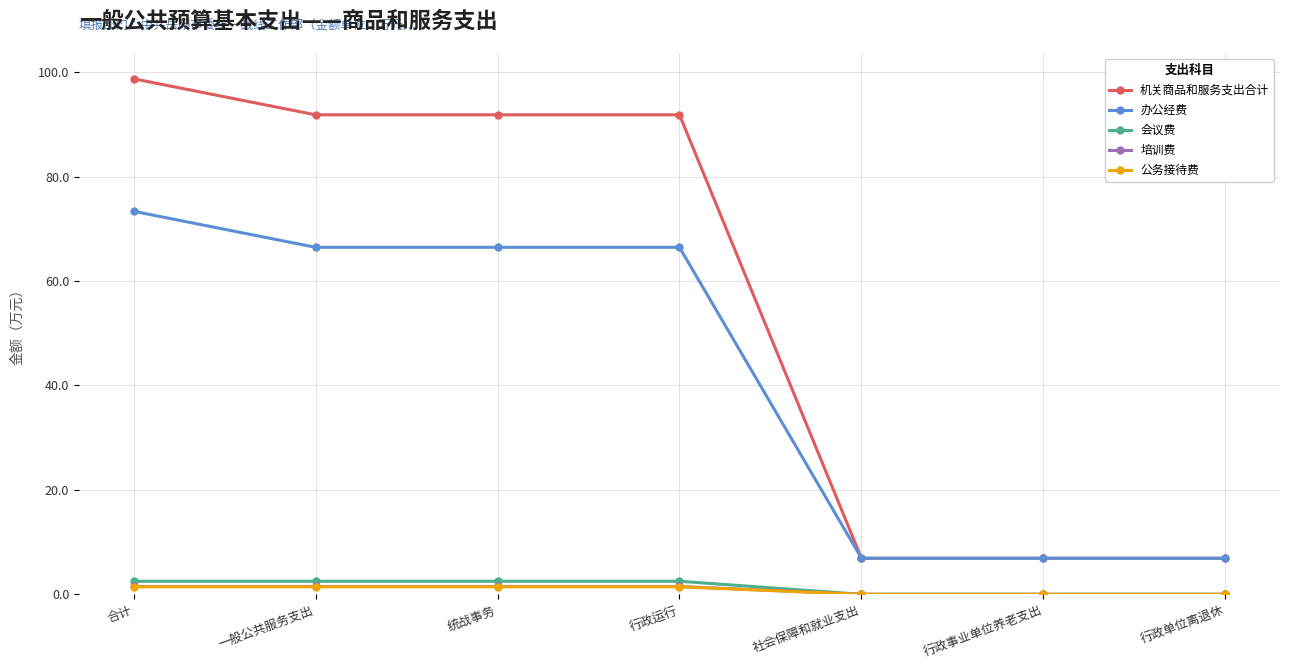

How many data points in 公务接待费 are less than 1?

3